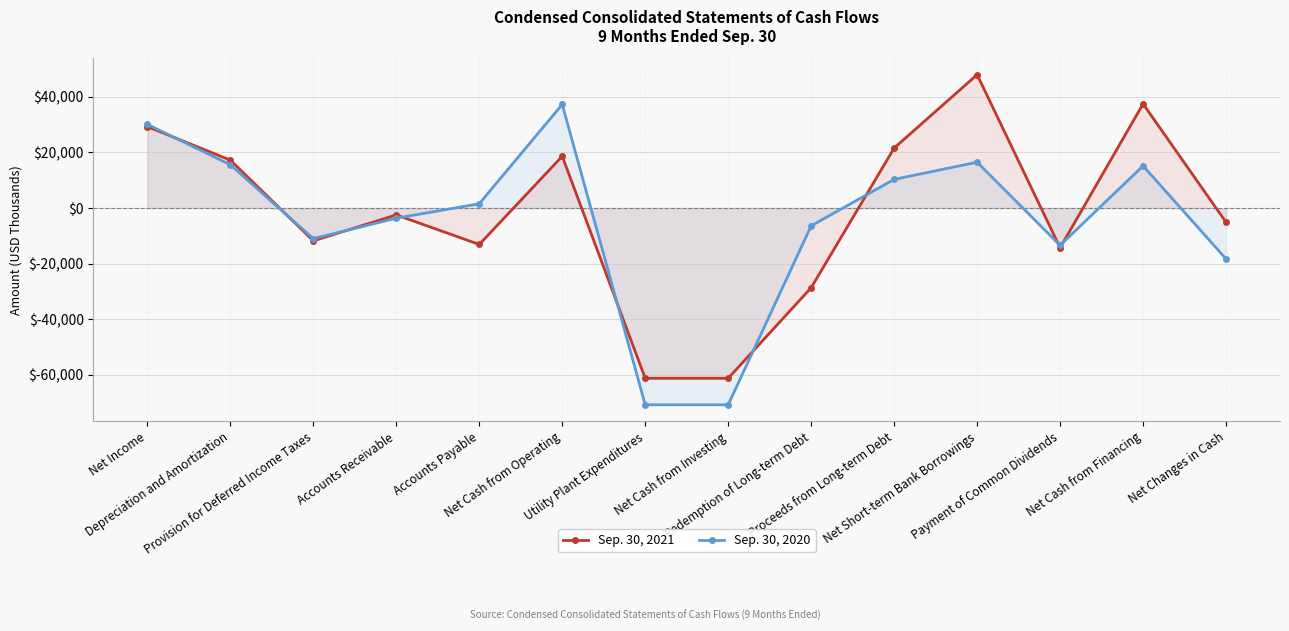

List the series in order of their peak value, highest first.

Sep. 30, 2021, Sep. 30, 2020